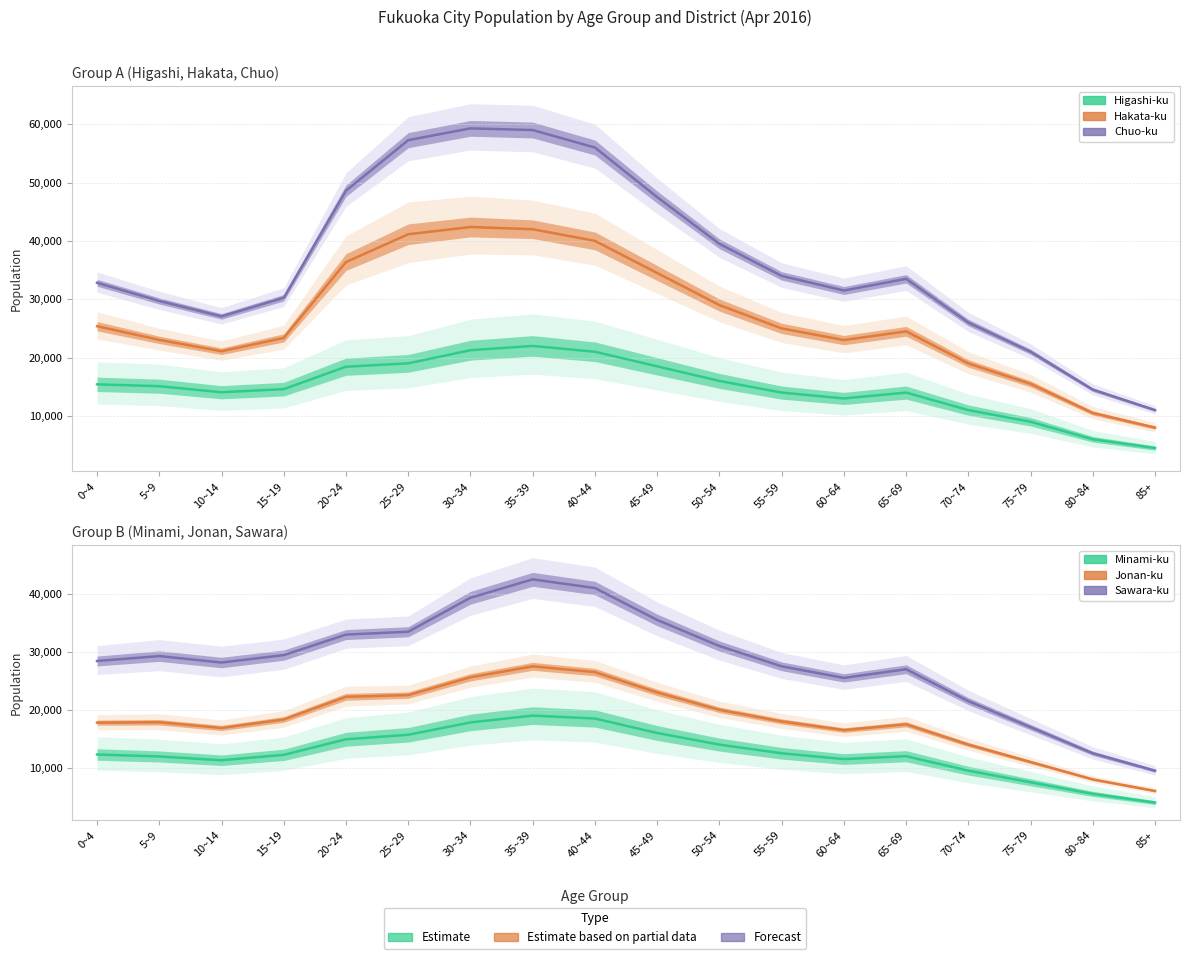

Where does the Hakata-ku series first go above 25000?

0~4